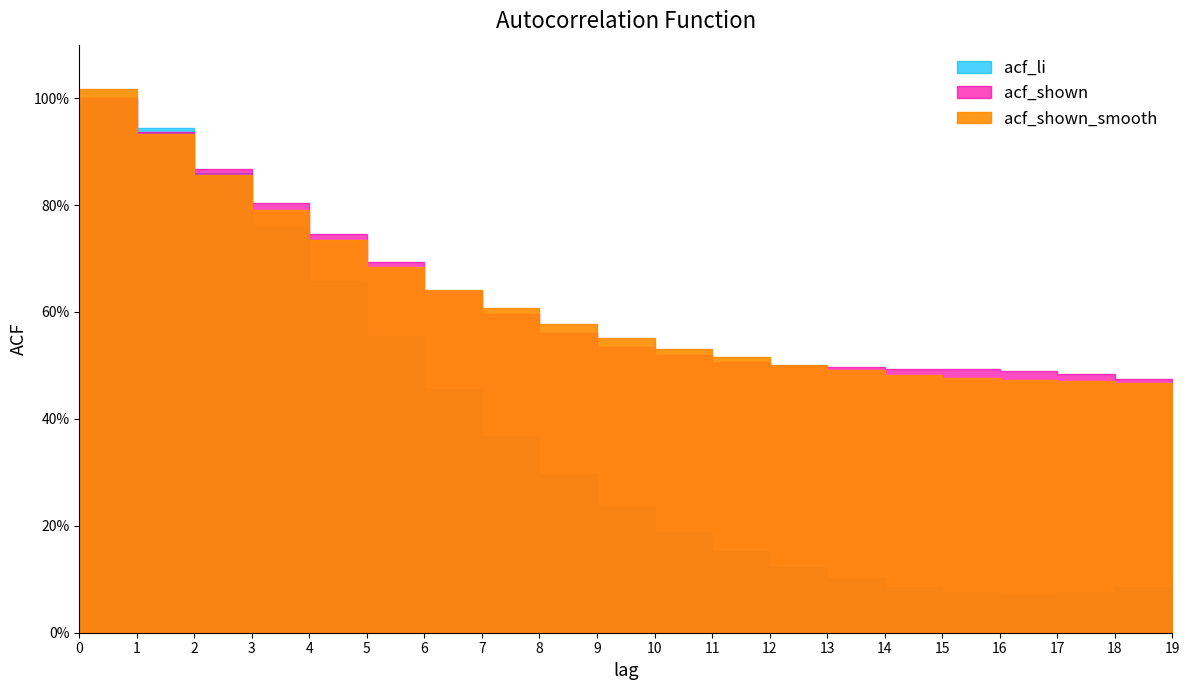

Which series has the largest total across all categories?

acf_shown